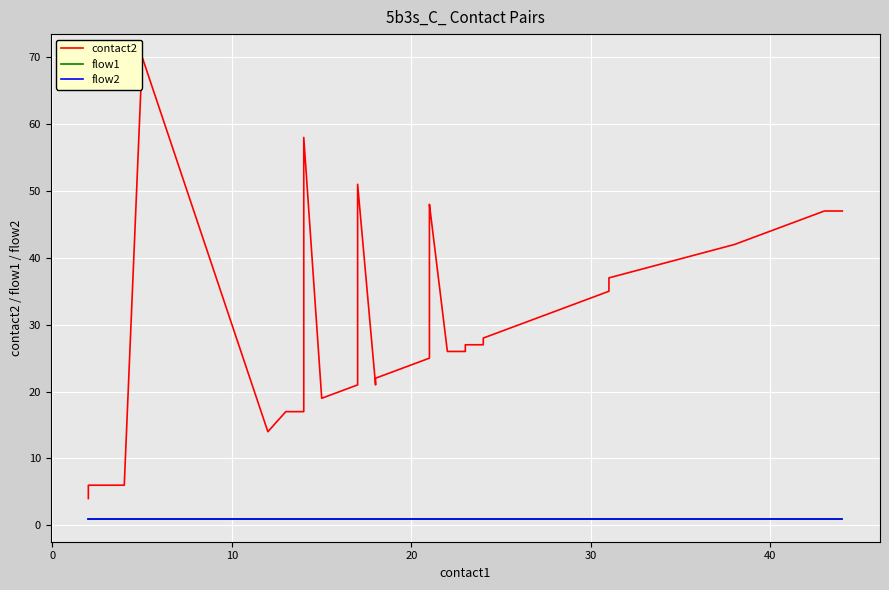

True or false: flow1 has a value of 2 at 9.

False